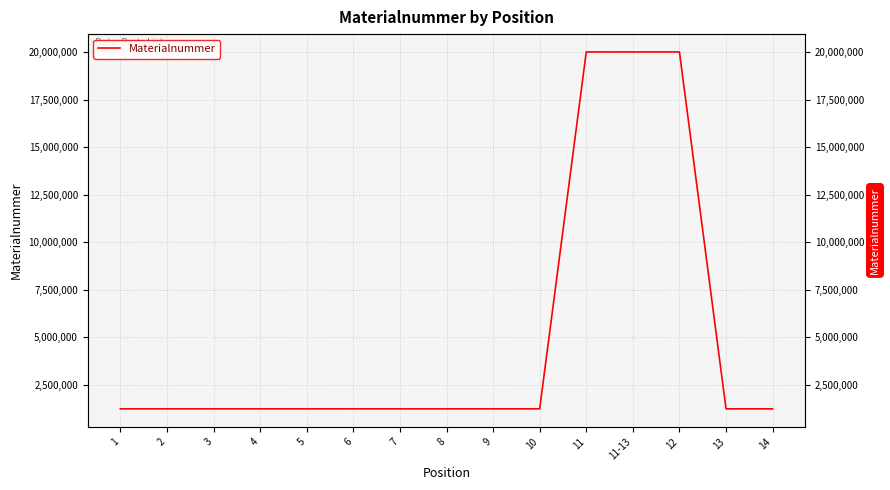

At which category does the data reach its first local valley?

5